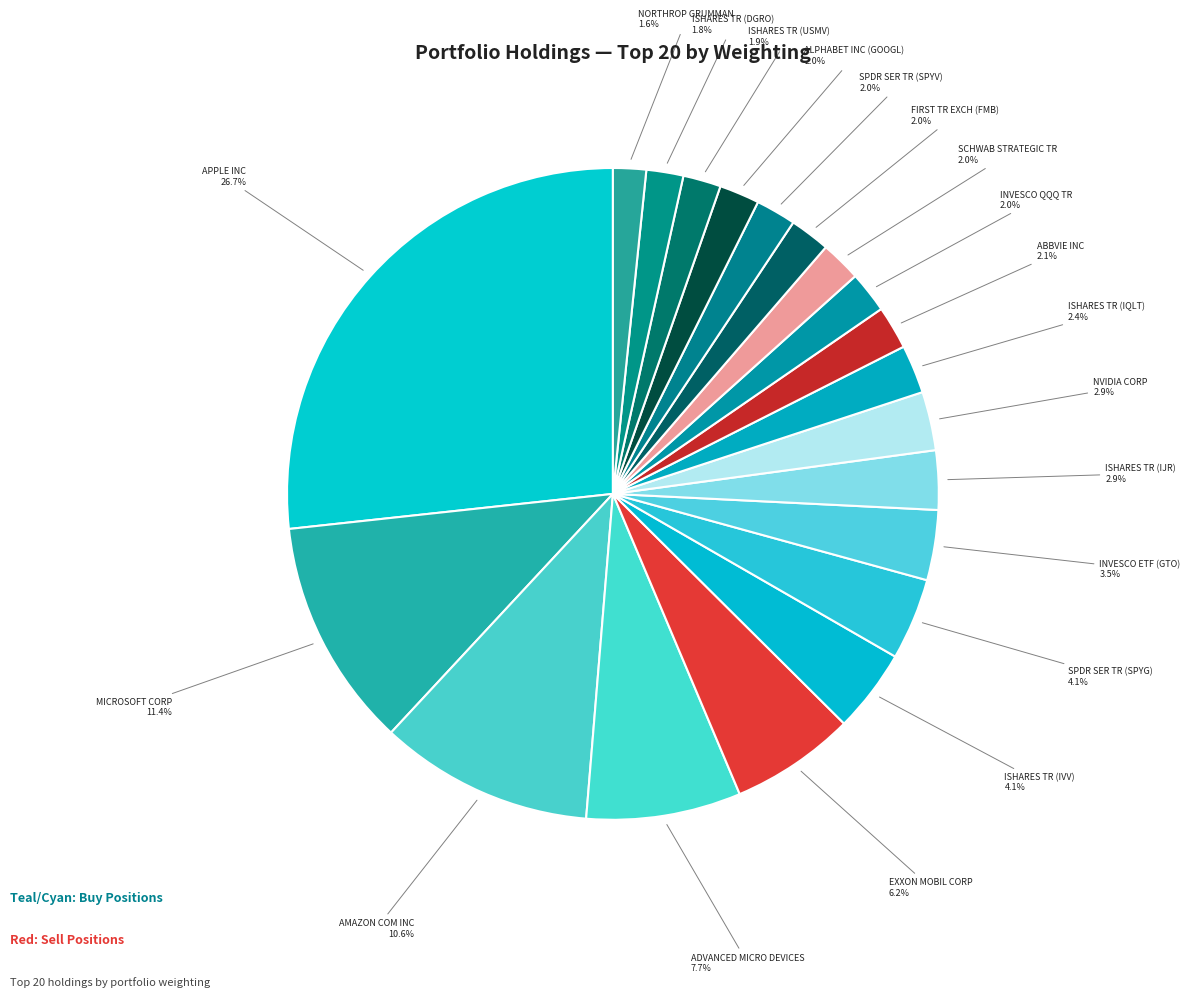

Which category has the biggest portion of the pie?

APPLE INC